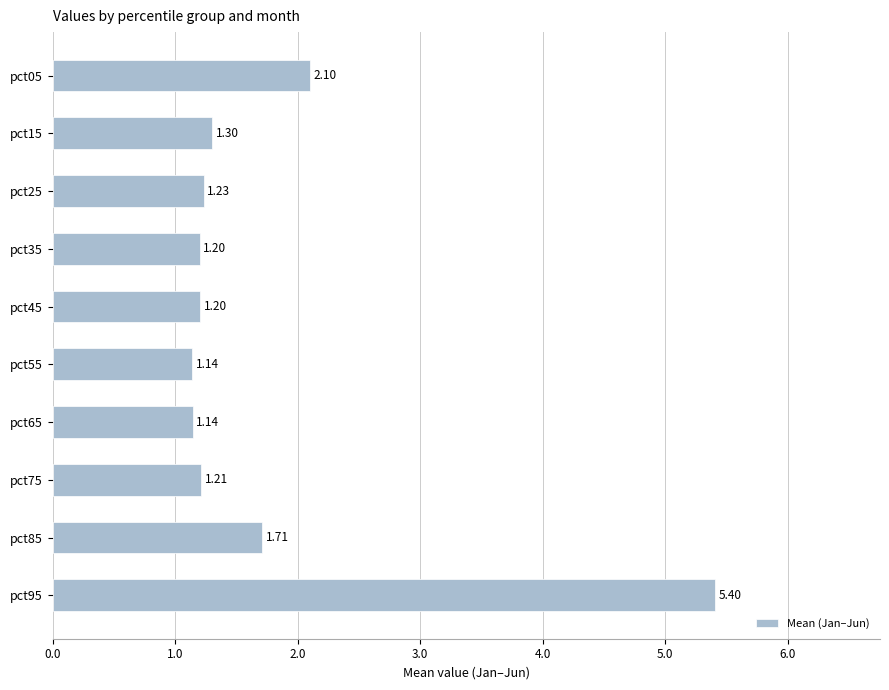

Count the number of data series in this chart.

1